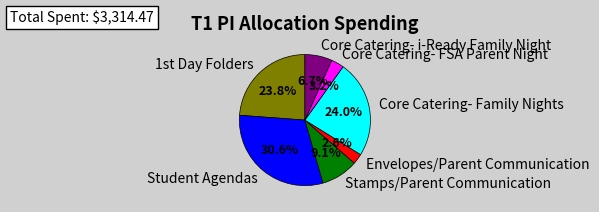

Do Envelopes/Parent Communication and Core Catering- i-Ready Family Night together represent more than half of the pie?

No